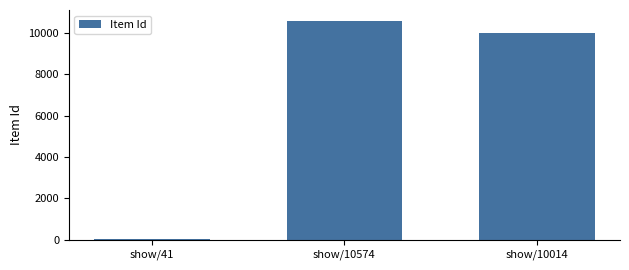

The value at show/10014 is 10014. True or false?

True